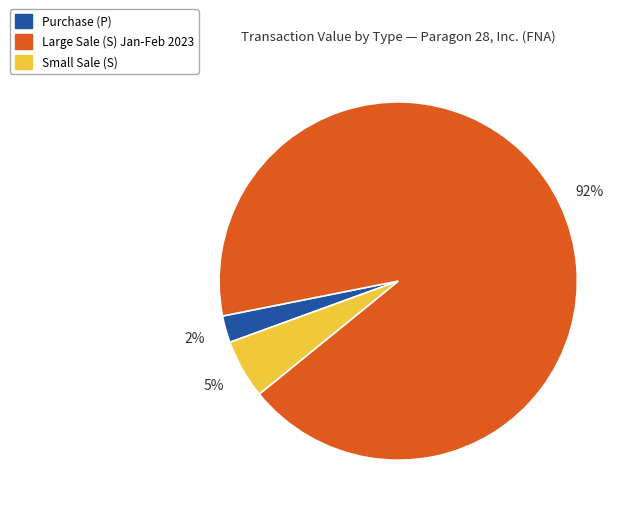

To the nearest percent, what is the average slice percentage?

33%